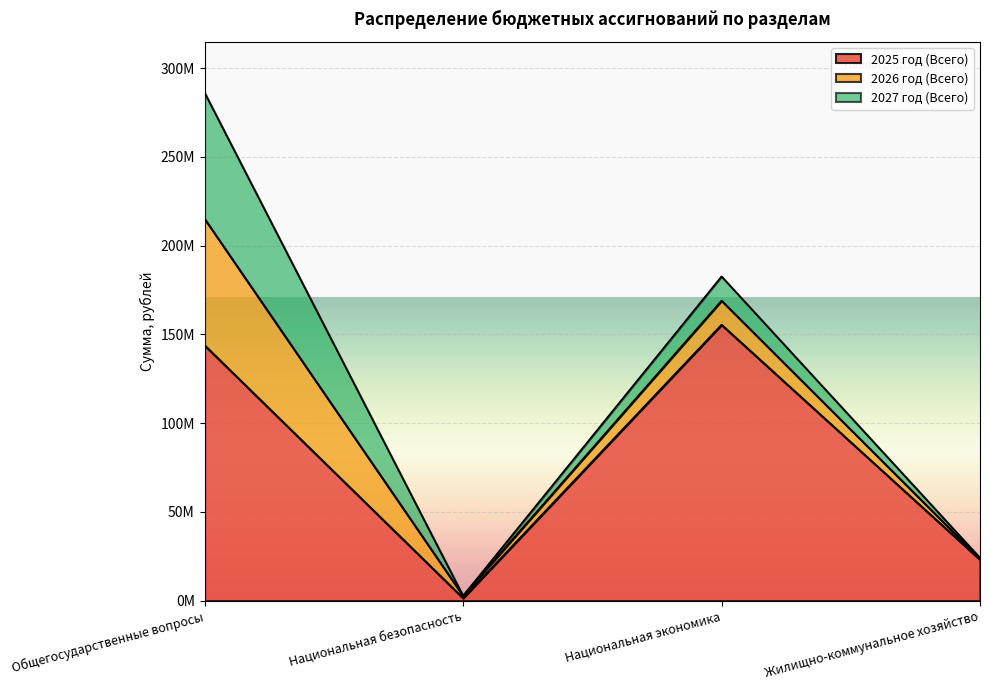

What is the difference between the highest and lowest values at Жилищно-коммунальное хозяйство?

22653514.2